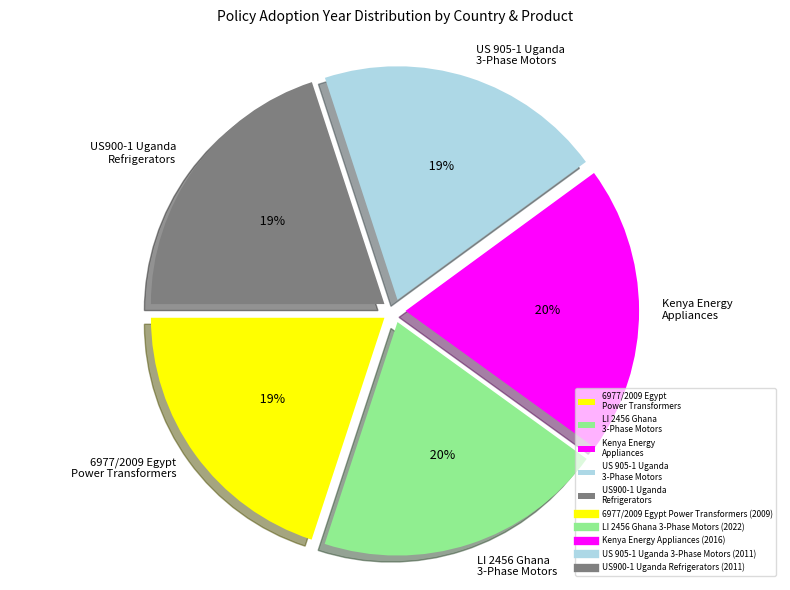

True or false: Kenya Energy
Appliances accounts for 20% of the total.

True